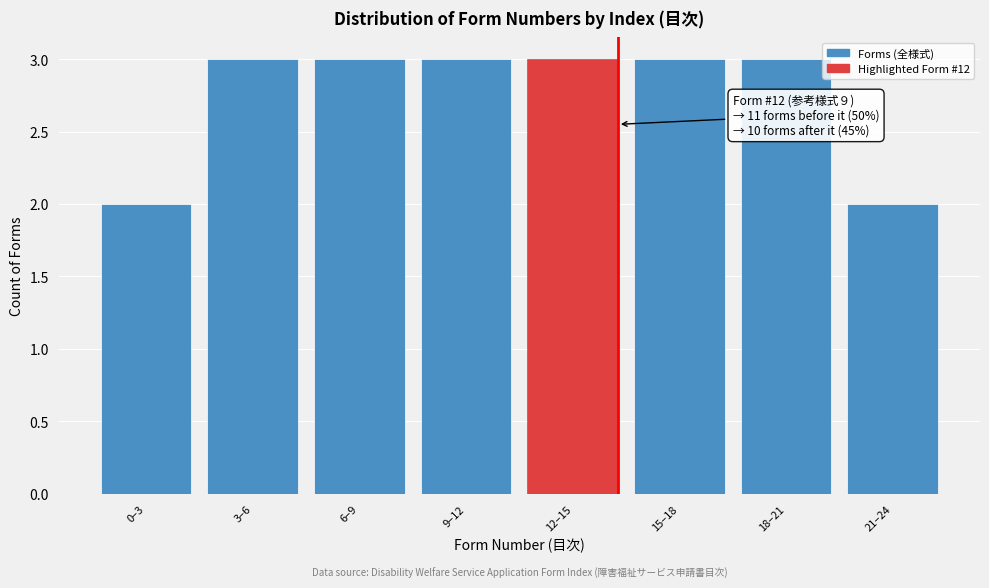

Reading left to right, what are all the values shown in this chart?

2	3	3	3	3	3	3	2